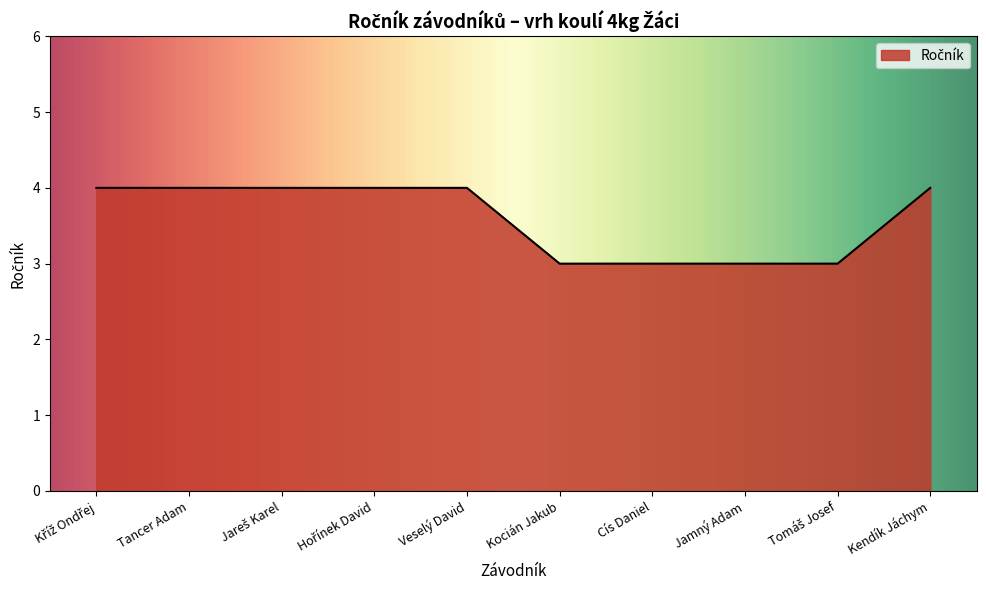

What position from the left is Veselý David?

5